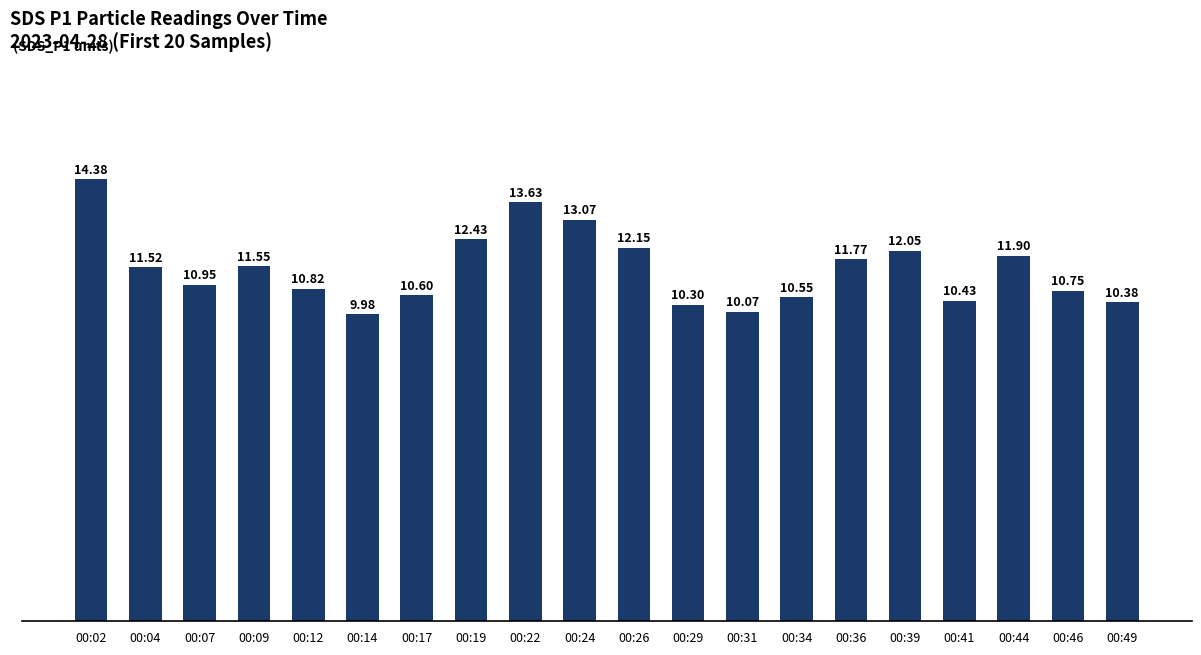

What is the greatest value displayed?

14.4